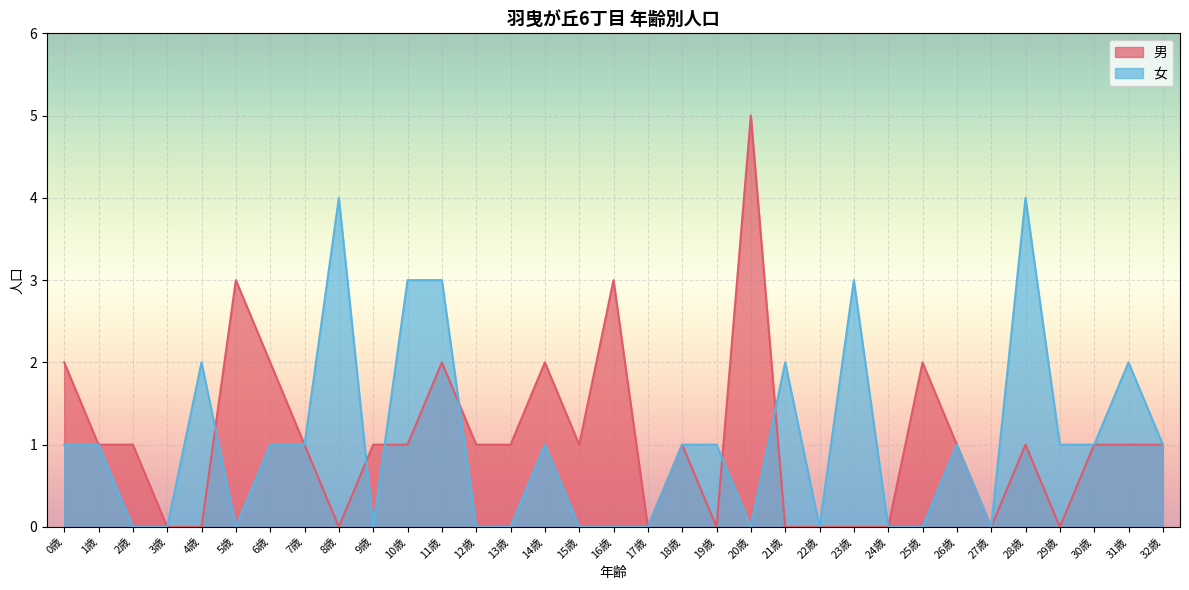

Is the value of 女 at 12歳 greater than the value of 男 at 32歳?

No